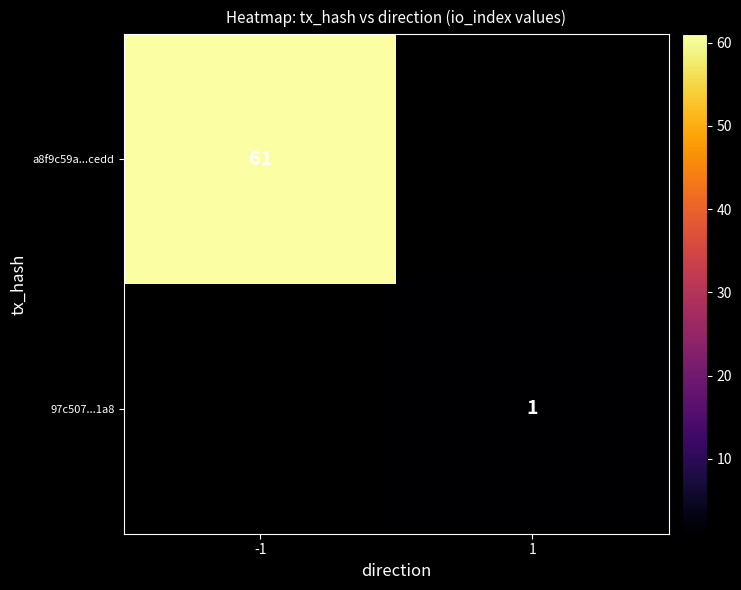

Count the number of categories in the chart.

2